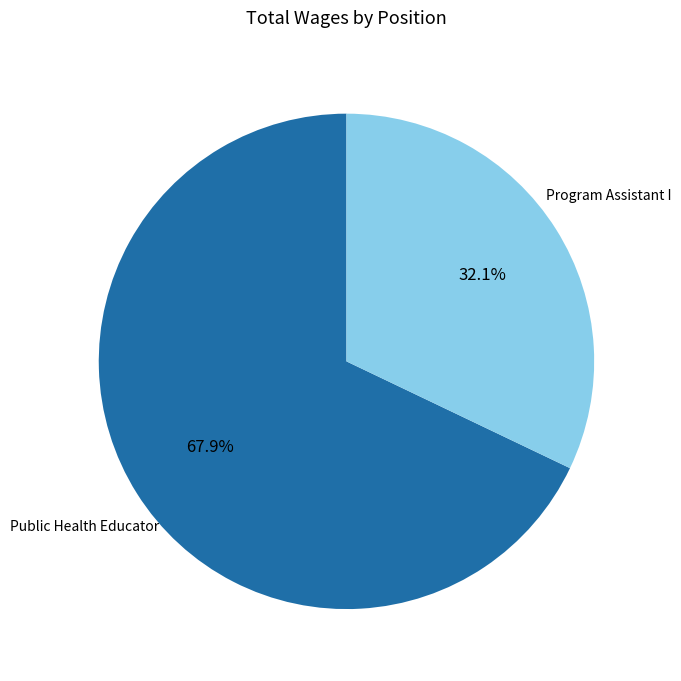

What is the ratio of the value at Program Assistant I to the value at Public Health Educator?

0.5